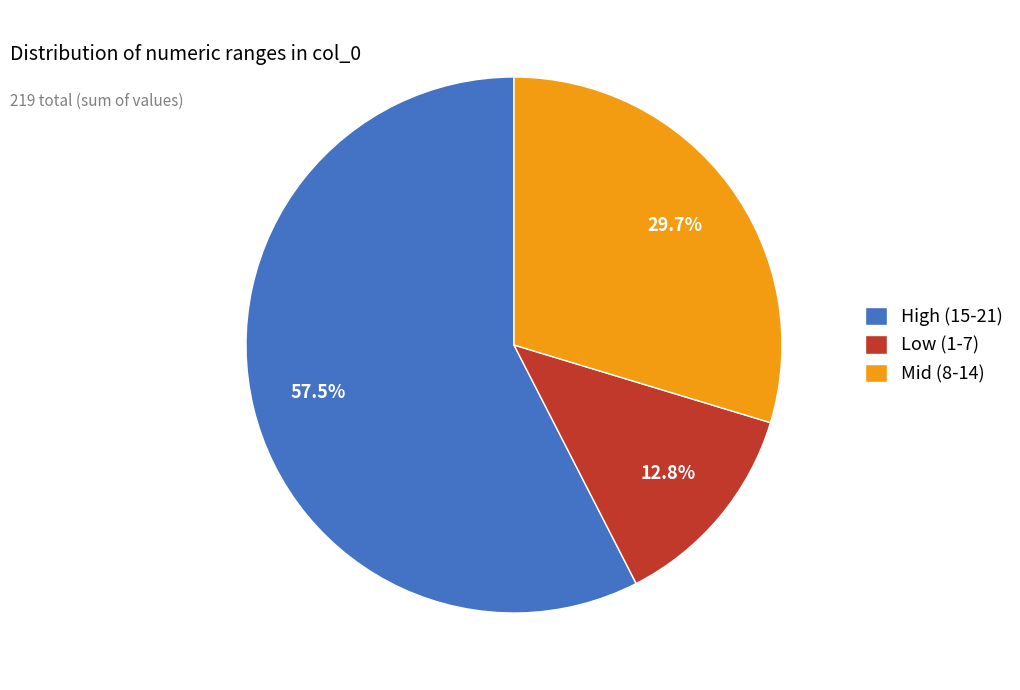

What is the largest slice in the pie chart?

High (15-21)